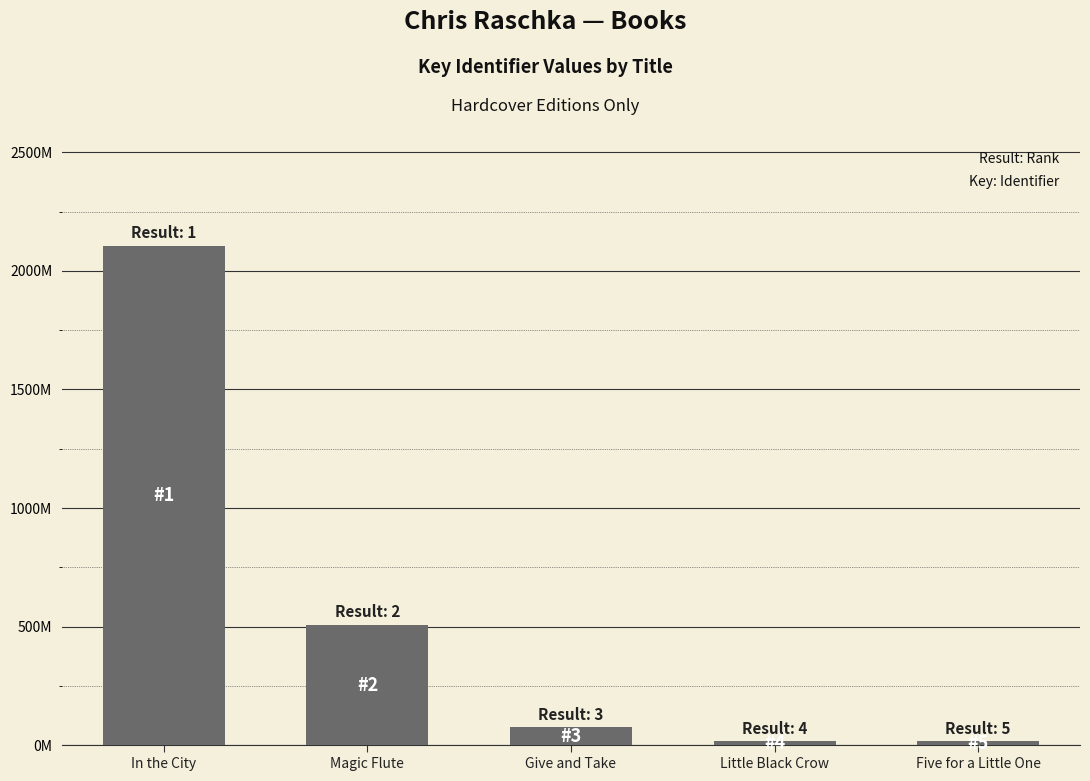

Approximately how many times larger is the value at In the City compared to Little Black Crow?

128.9